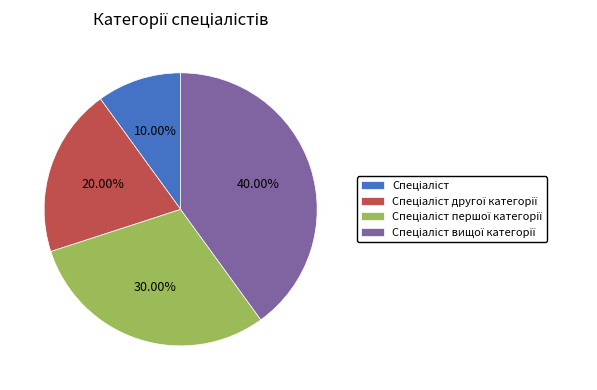

Is there a majority slice in this chart?

No